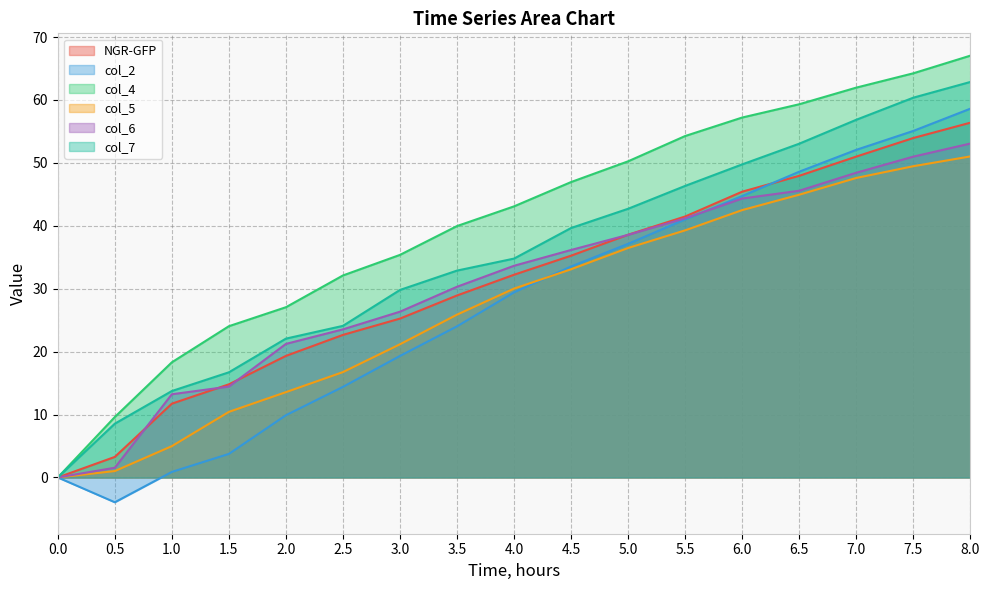

True or false: col_5 has a value of 1.6 at 0.5.

False